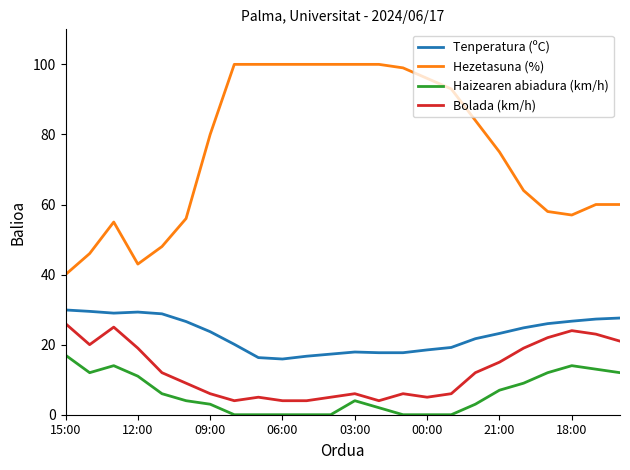

True or false: Tenperatura (ºC) has more than 0 interior local peaks.

True